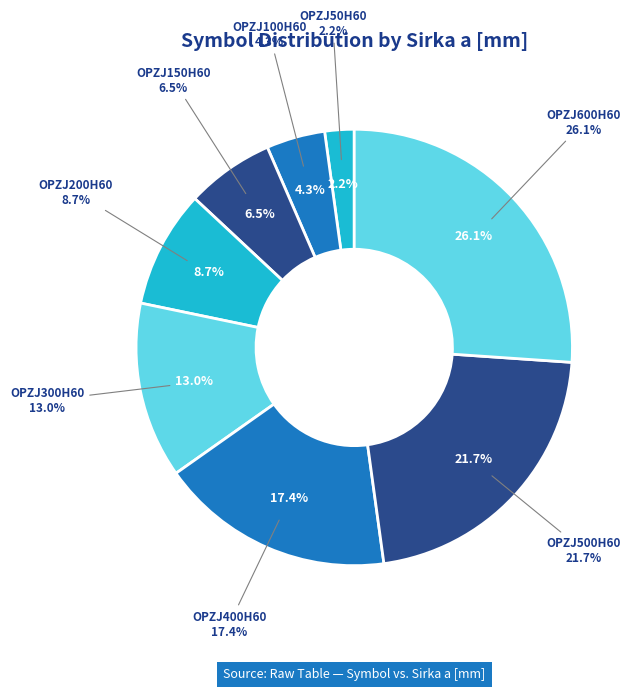

Is OPZJ150H60 the majority of the pie?

No